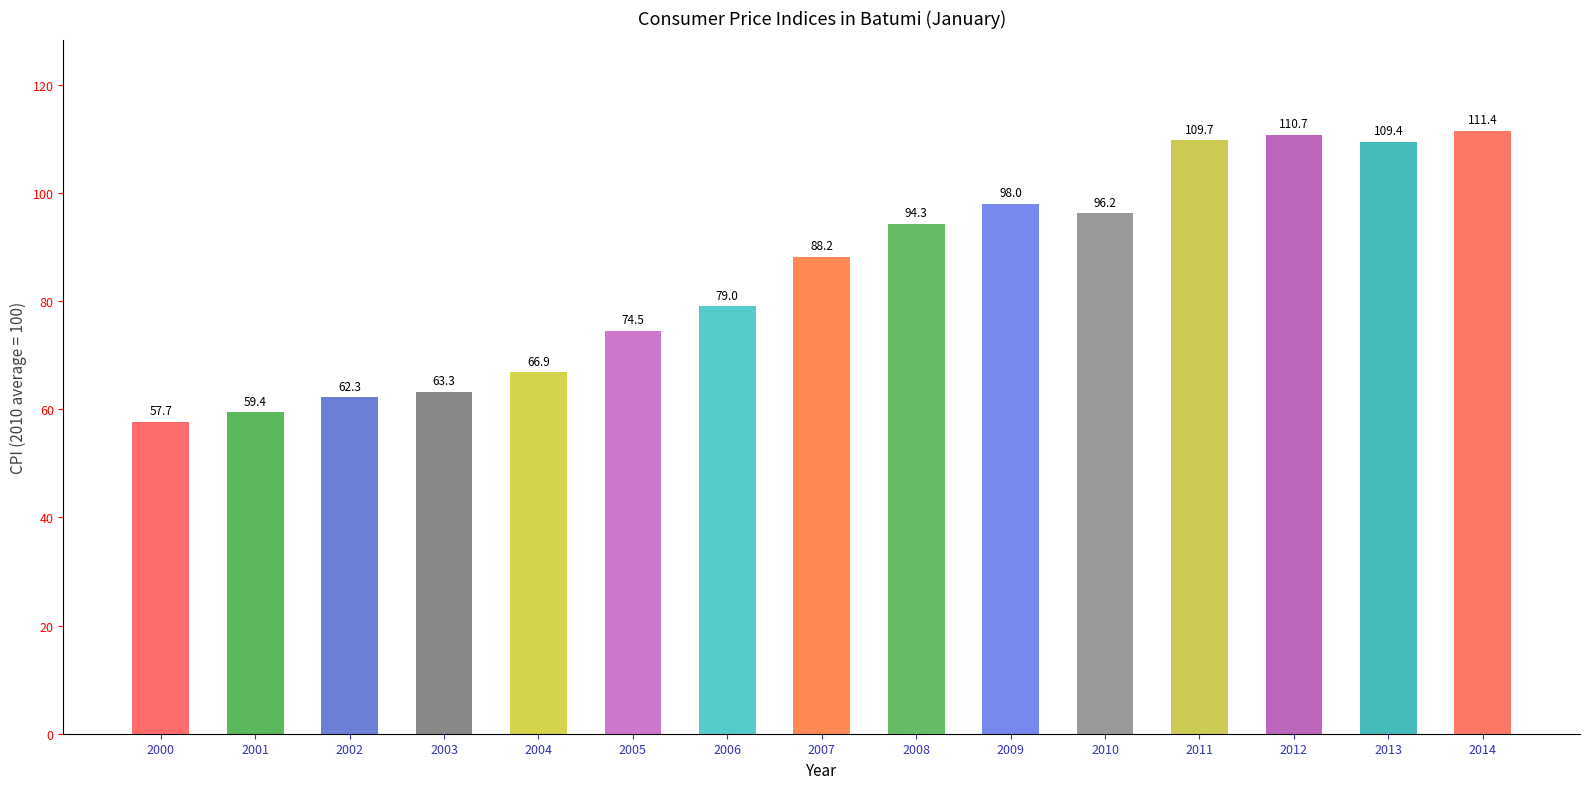

True or false: the data shows 123.0 at 2005.

False